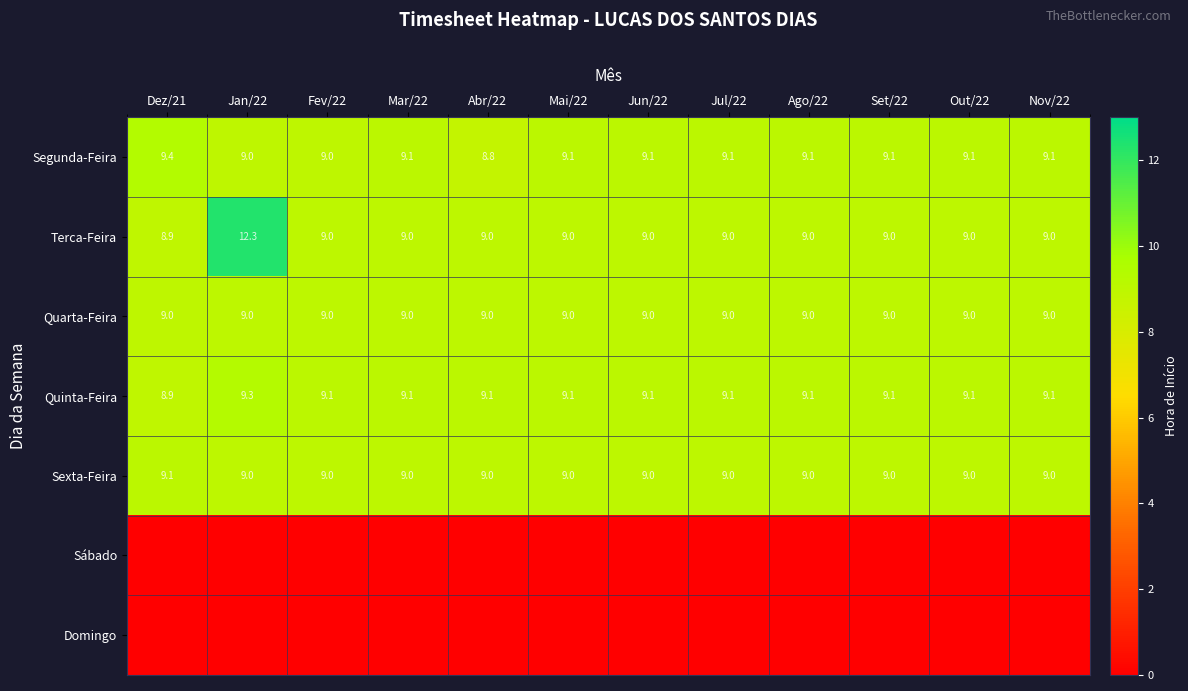

Which category has the lowest value in the Quinta-Feira series?

Dez/21